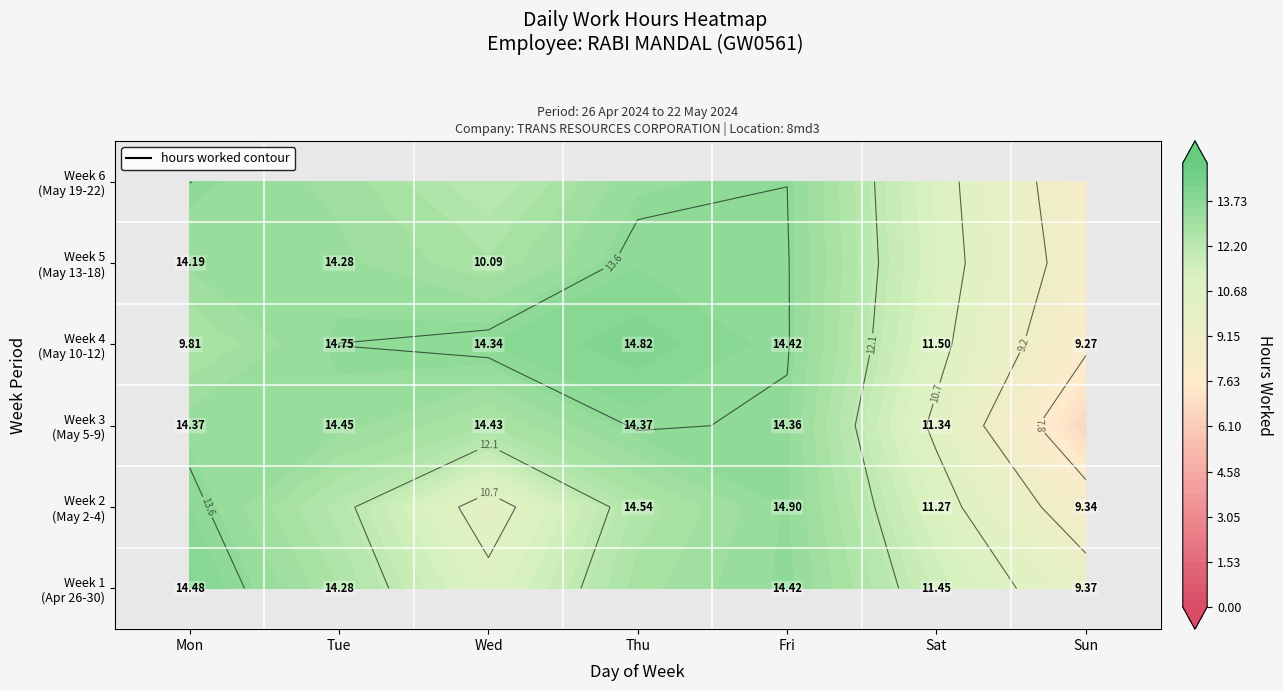

What is the sum of the values at 28-Sun and 22-Wed?

19.5